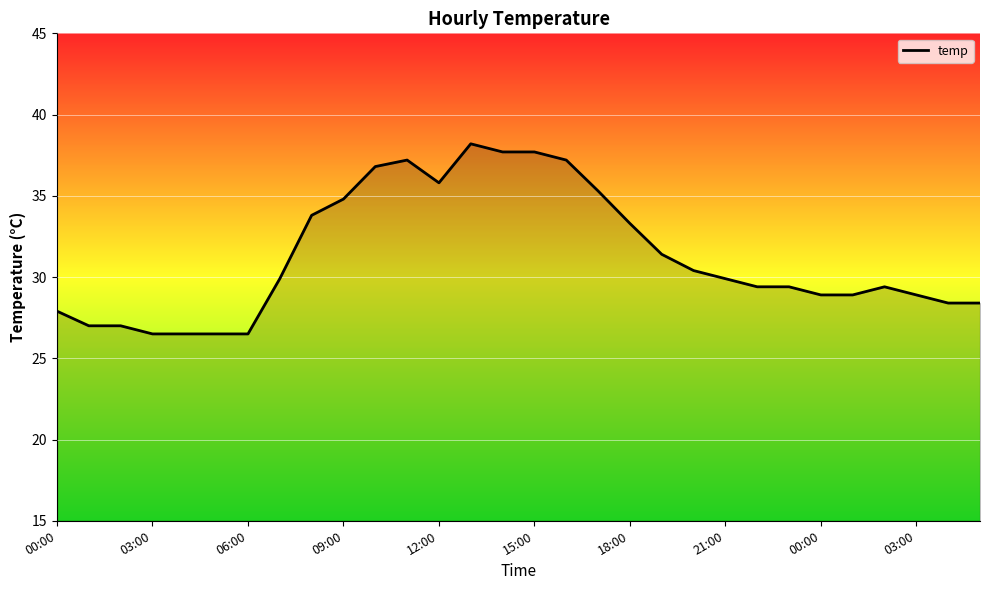

What is the difference between the maximum and minimum values?

11.7